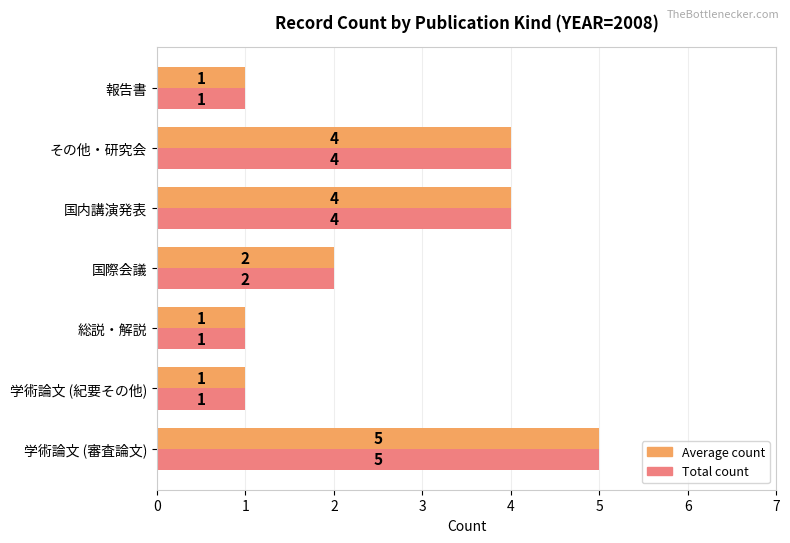

At which category is the sum across all series the highest?

学術論文 (審査論文)